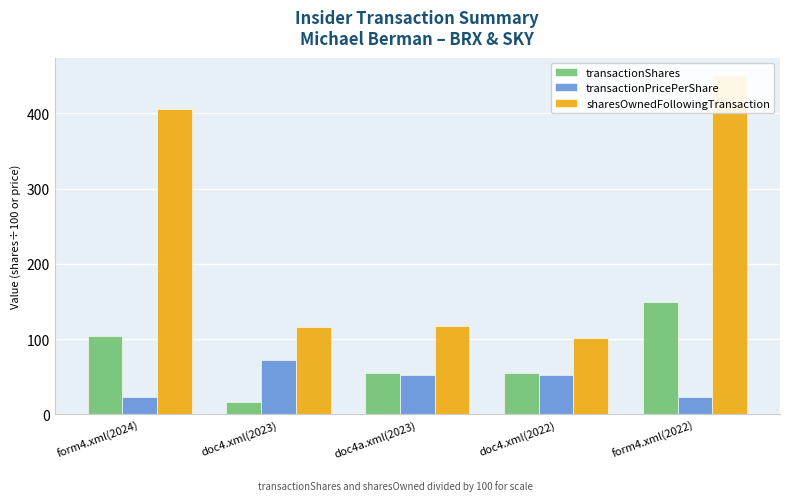

What is the difference between the maximum and minimum values in the transactionShares series?

133.0